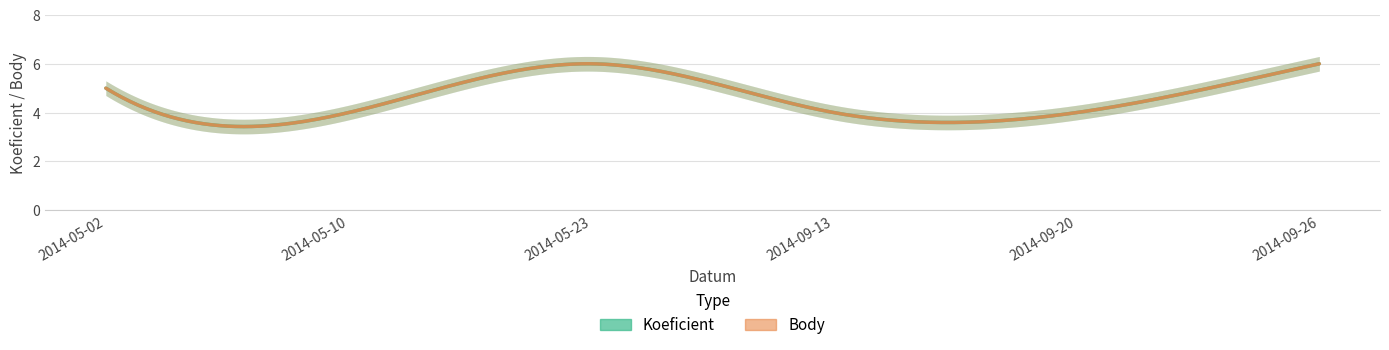

What is the difference between the maximum and minimum values in the Body series?

2